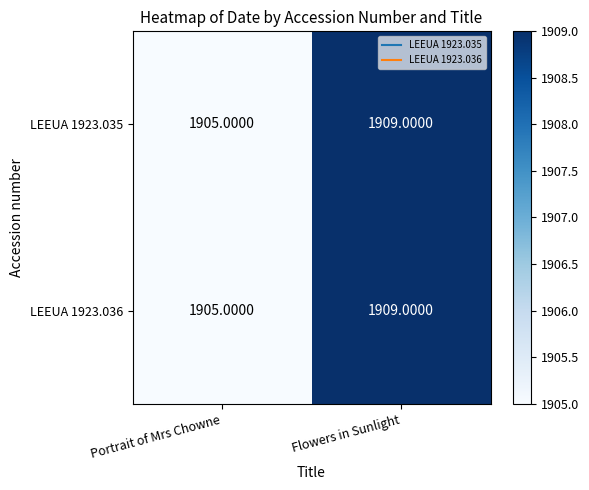

Where is LEEUA 1923.035 nearest to the value 1907?

Portrait of Mrs Chowne